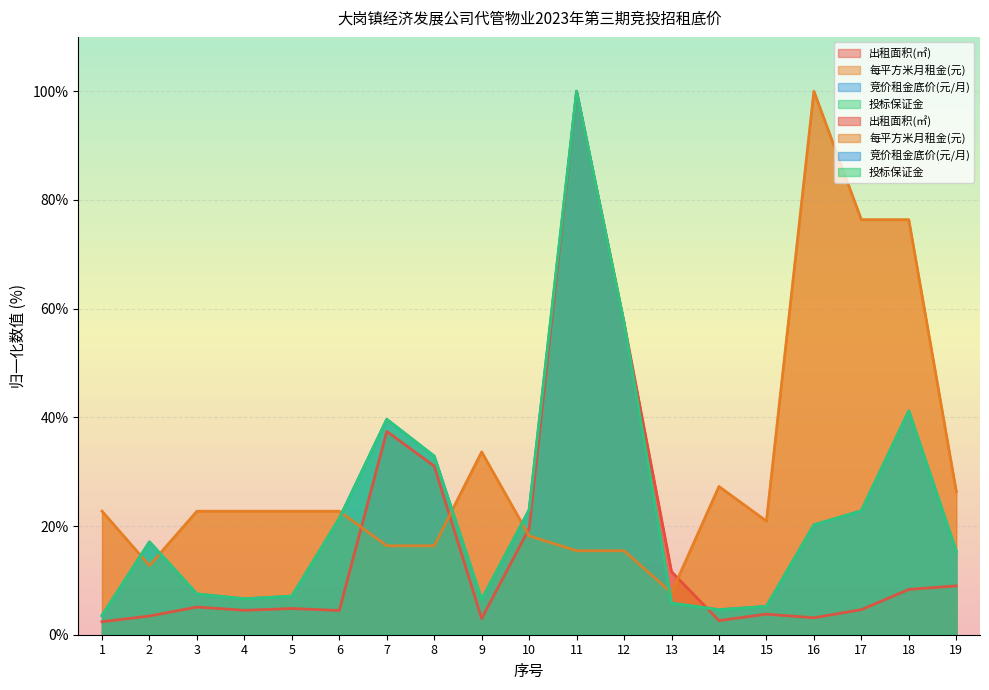

Which label corresponds to the smallest value in the chart?

1